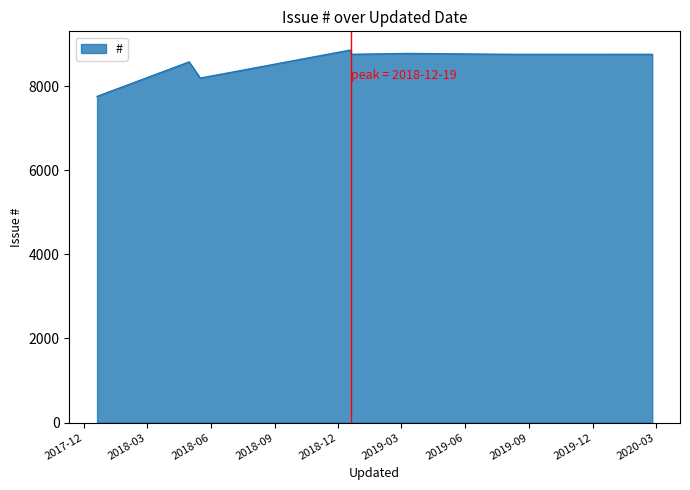

At which label does the data first exceed 8754?

2018-12-19